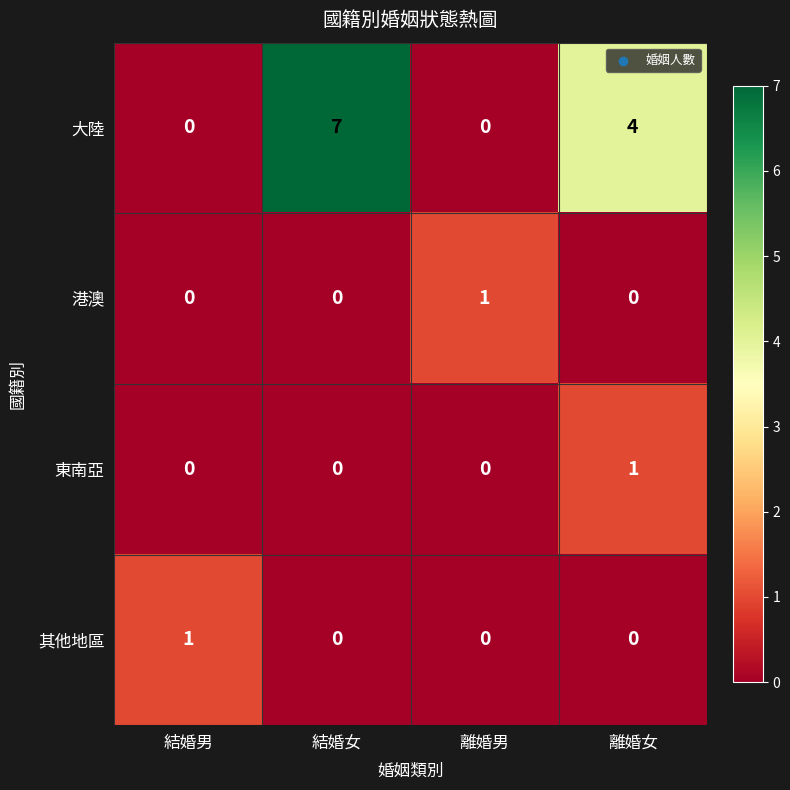

The 其他地區 series shows 1 at 結婚女. True or false?

False